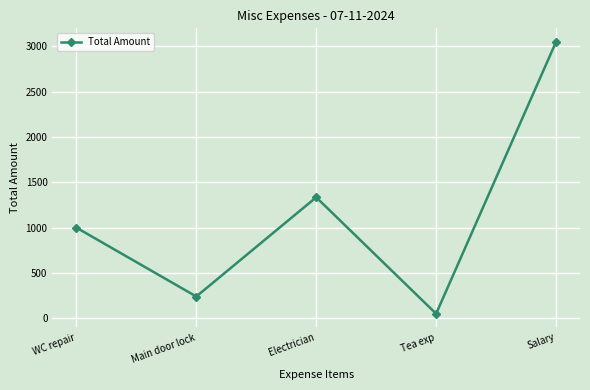

What is the approximate value at Electrician, to the nearest 10?

1340